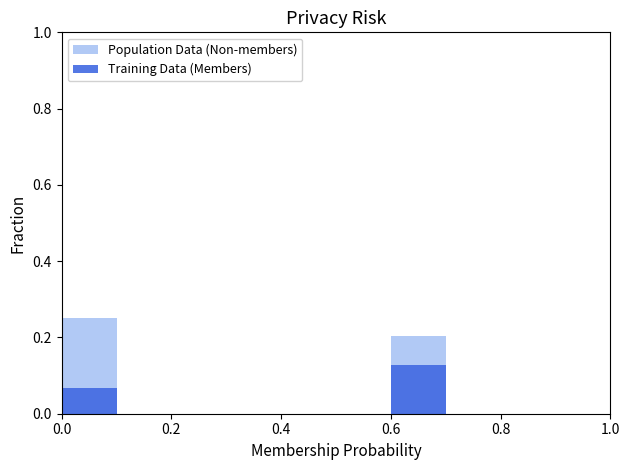

At how many categories does at least one series exceed 0?

2